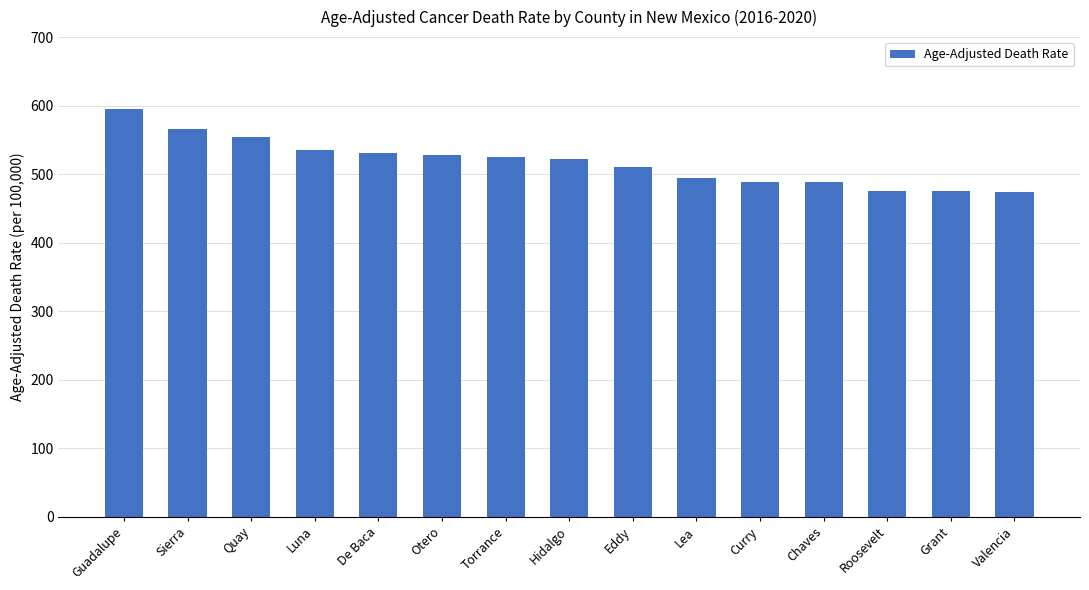

Approximately how many times larger is the value at De Baca compared to Chaves?

1.1